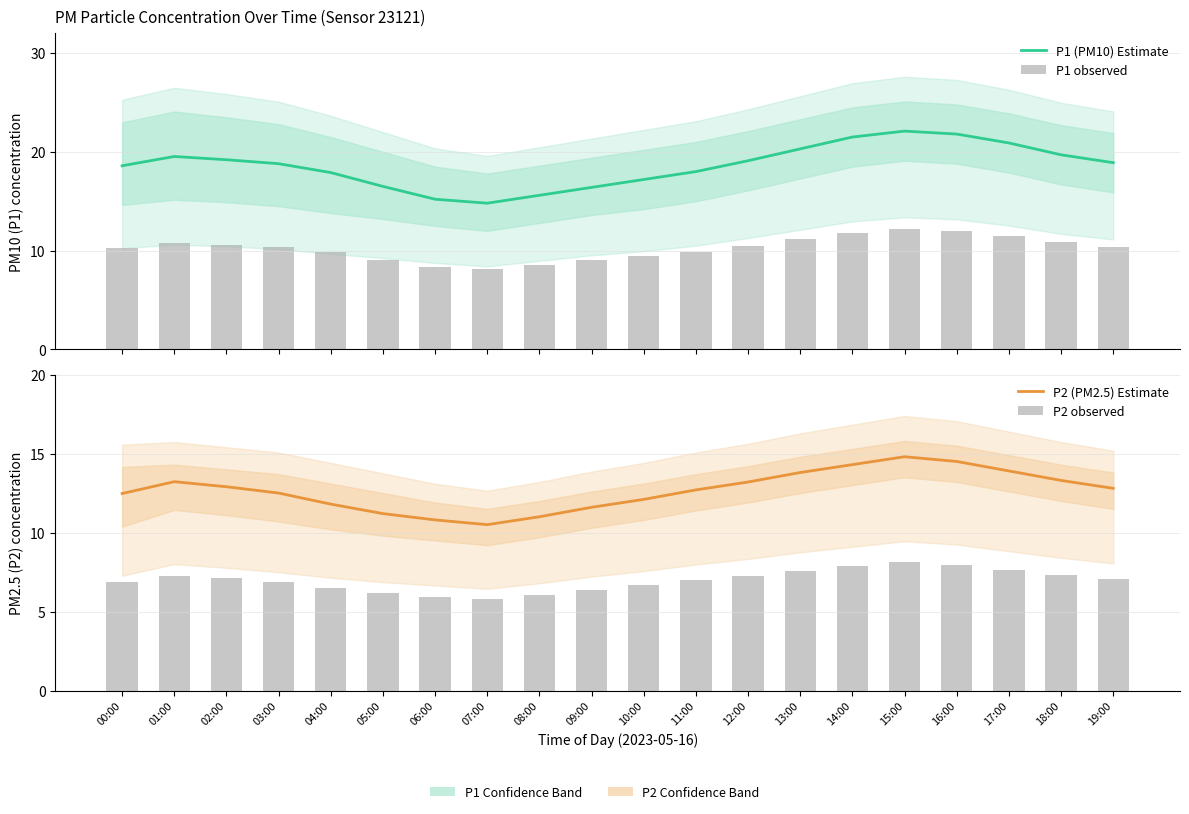

Reading right to left, list all the values displayed in this chart.

P1 (PM10) Estimate: 19:00=18.9	18:00=19.7	17:00=20.9	16:00=21.8	15:00=22.1	14:00=21.5	13:00=20.3	12:00=19.1	11:00=18.0	10:00=17.2	09:00=16.4	08:00=15.6	07:00=14.8	06:00=15.2	05:00=16.5	04:00=17.9	03:00=18.8	02:00=19.2	01:00=19.5	00:00=18.6
P1 observed: 19:00=10.4	18:00=10.8	17:00=11.5	16:00=12.0	15:00=12.2	14:00=11.8	13:00=11.2	12:00=10.5	11:00=9.9	10:00=9.5	09:00=9.0	08:00=8.6	07:00=8.1	06:00=8.4	05:00=9.1	04:00=9.8	03:00=10.3	02:00=10.6	01:00=10.7	00:00=10.2
P2 (PM2.5) Estimate: 19:00=12.8	18:00=13.3	17:00=13.9	16:00=14.5	15:00=14.8	14:00=14.3	13:00=13.8	12:00=13.2	11:00=12.7	10:00=12.1	09:00=11.6	08:00=11.0	07:00=10.5	06:00=10.8	05:00=11.2	04:00=11.8	03:00=12.5	02:00=12.9	01:00=13.2	00:00=12.5
P2 observed: 19:00=7.0	18:00=7.3	17:00=7.6	16:00=8.0	15:00=8.1	14:00=7.9	13:00=7.6	12:00=7.3	11:00=7.0	10:00=6.7	09:00=6.4	08:00=6.1	07:00=5.8	06:00=5.9	05:00=6.2	04:00=6.5	03:00=6.9	02:00=7.1	01:00=7.3	00:00=6.9